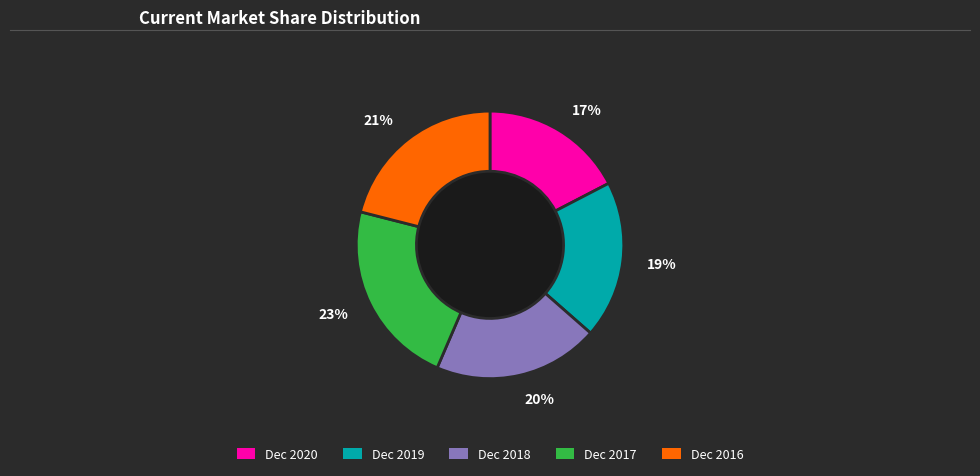

To the nearest percent, what is the average slice percentage?

20%